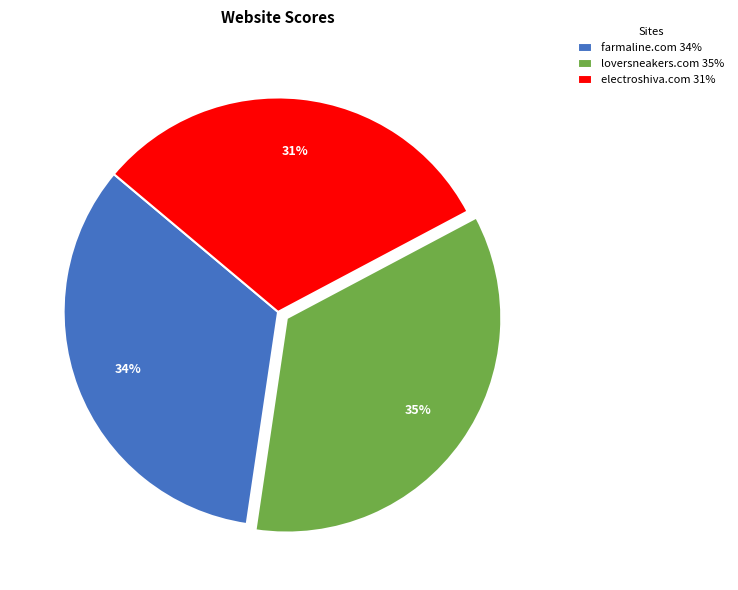

Do loversneakers.com 35% and electroshiva.com 31% together represent more than half of the pie?

Yes